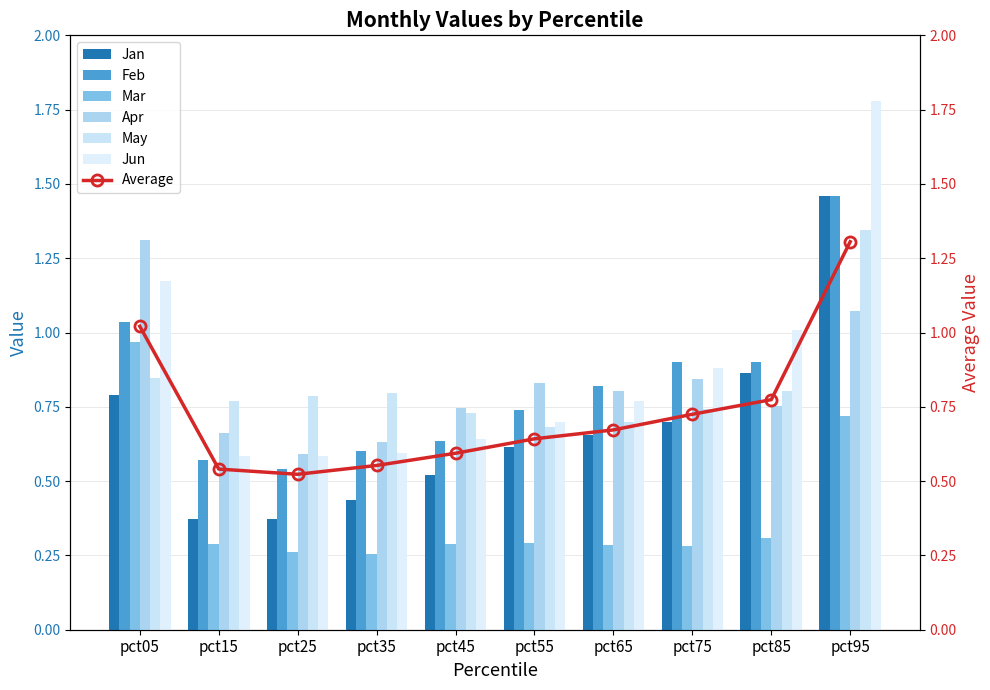

What value does the Mar series have at pct85?

0.3